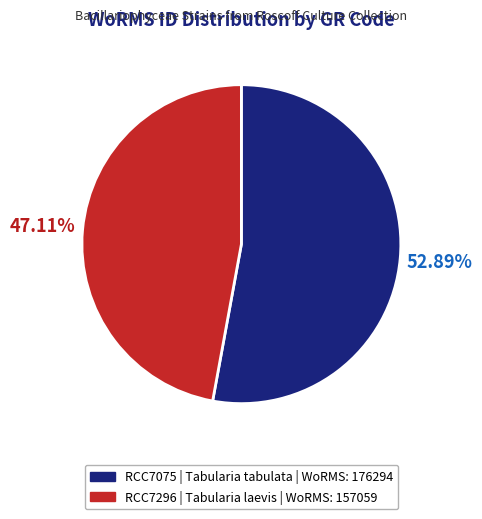

True or false: RCC7296 accounts for 47% of the total.

True